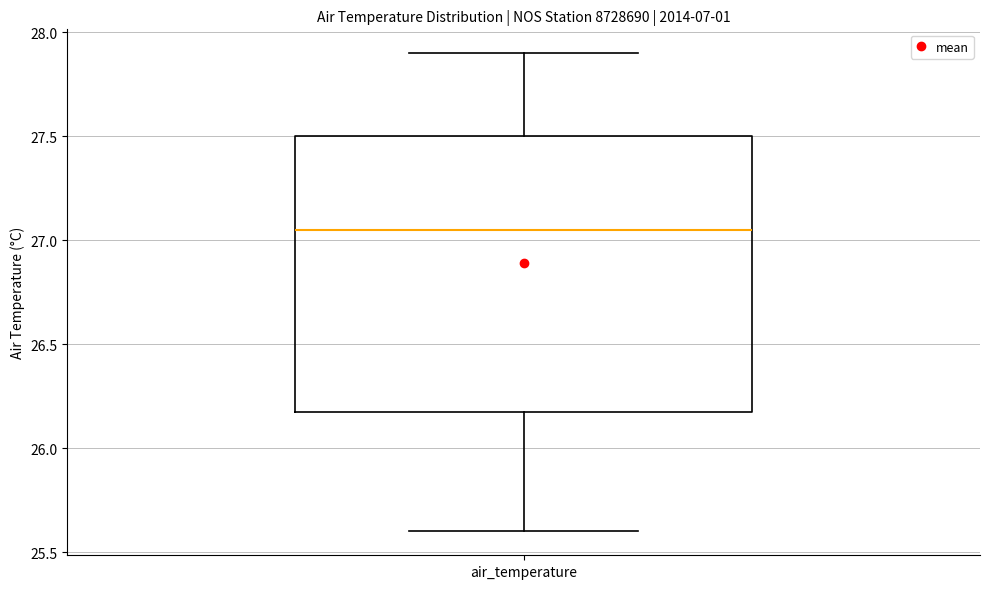

Transcribe this box plot: give where the median line is, the range the box spans, and where the two whiskers end, as read against the y-axis. The values are not printed on the chart, so give them approximately, as read against the axis.

median 27.05, box 26.20 to 27.50, whiskers 25.60 to 27.90